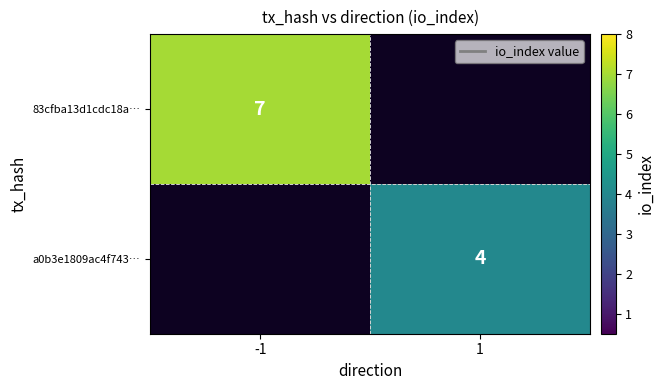

The value of a0b3e1809ac4f743… at 1 is 4. True or false?

True